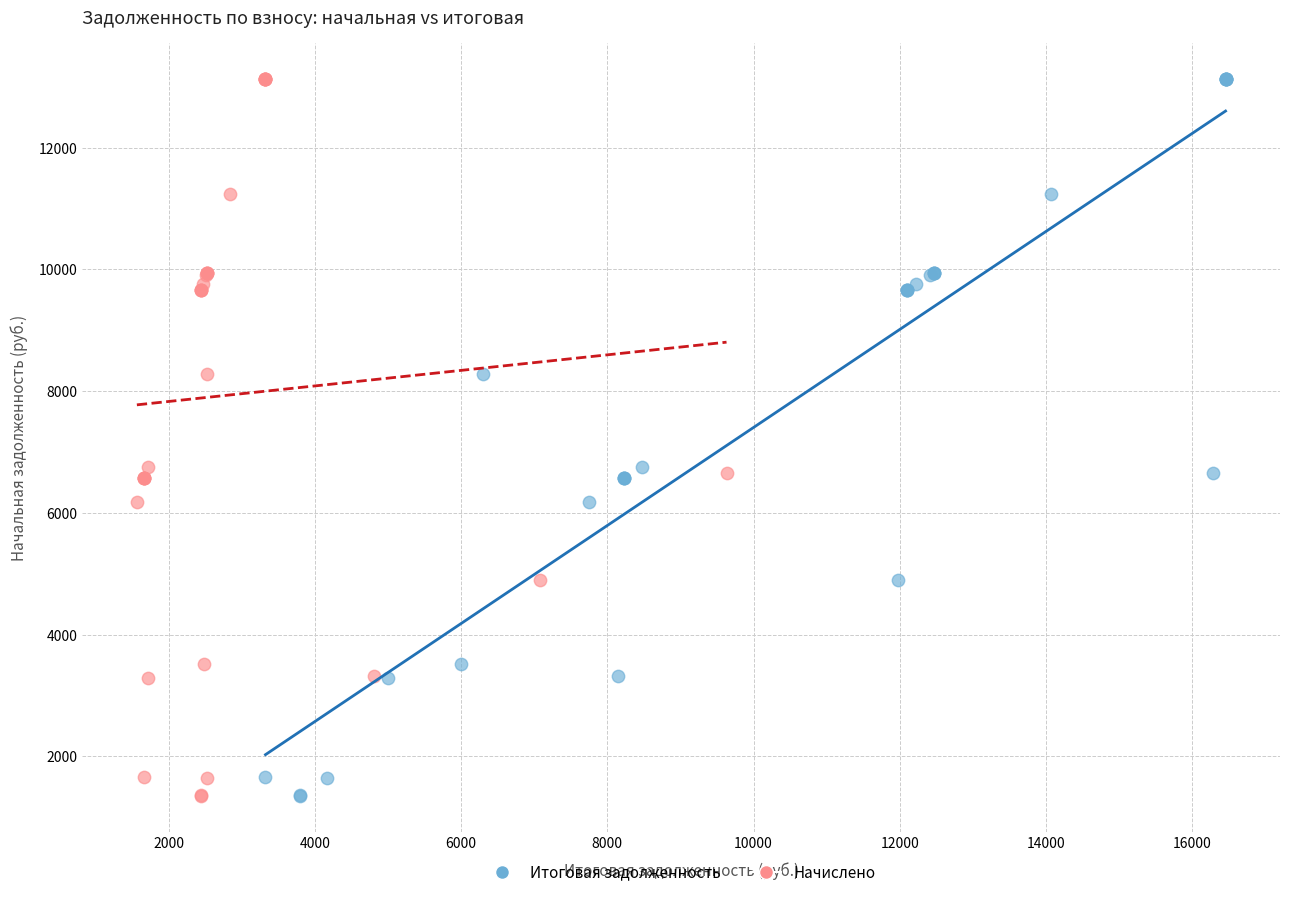

What are all the series names shown in the legend?

Итоговая задолженность, Начислено